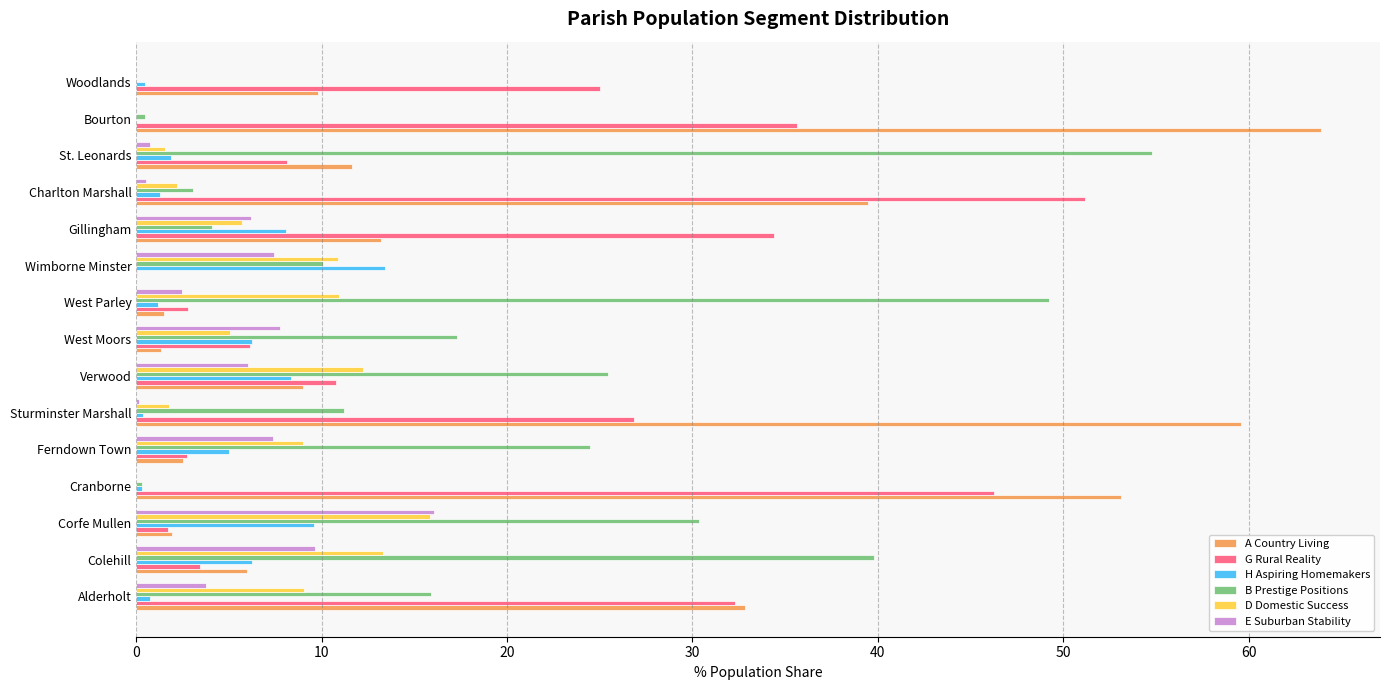

The A Country Living series shows 44.5 at Alderholt. True or false?

False